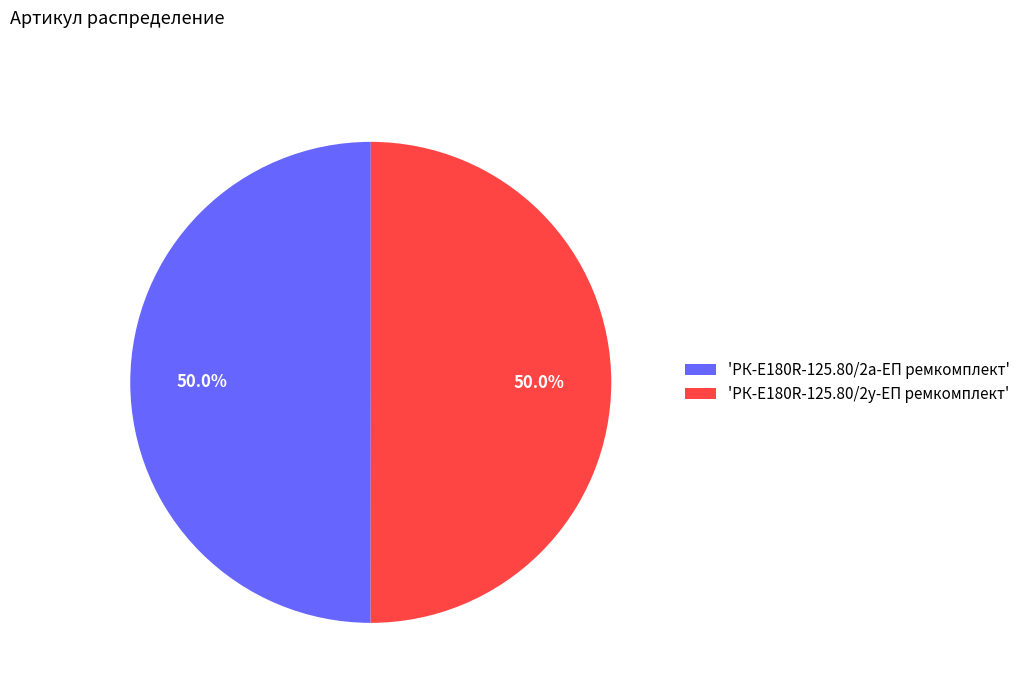

What is the ratio of the value at 'РК-E180R-125.80/2а-ЕП ремкомплект' to the value at 'РК-E180R-125.80/2у-ЕП ремкомплект'?

1.0